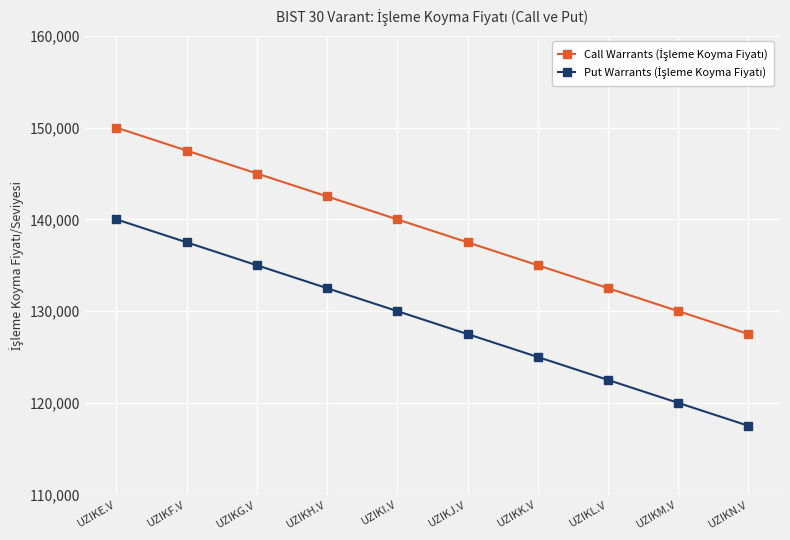

What position from the right is UZIKE.V?

10